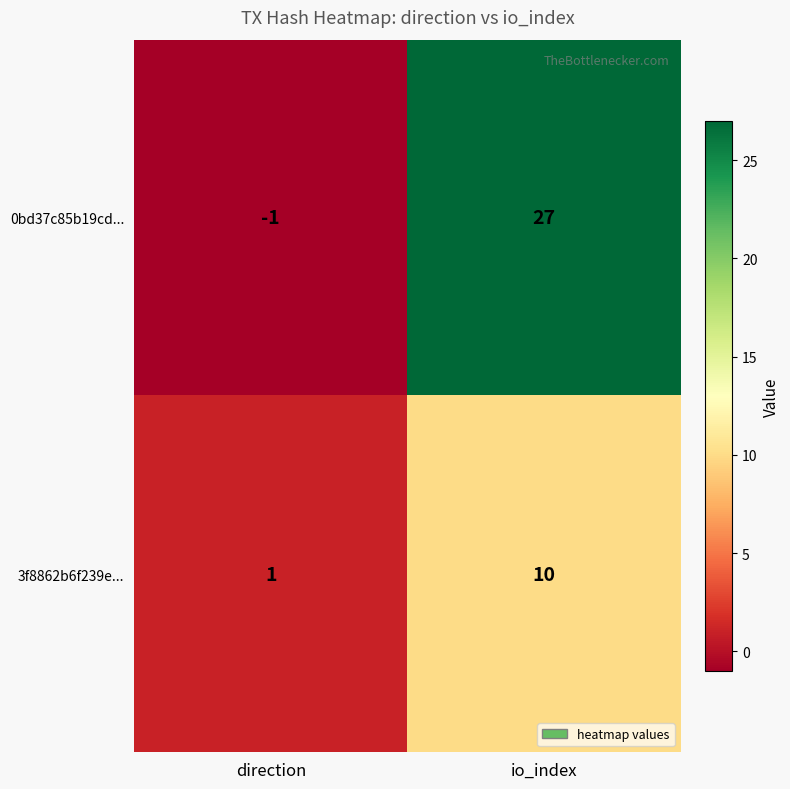

At which category is the sum across all series the highest?

io_index